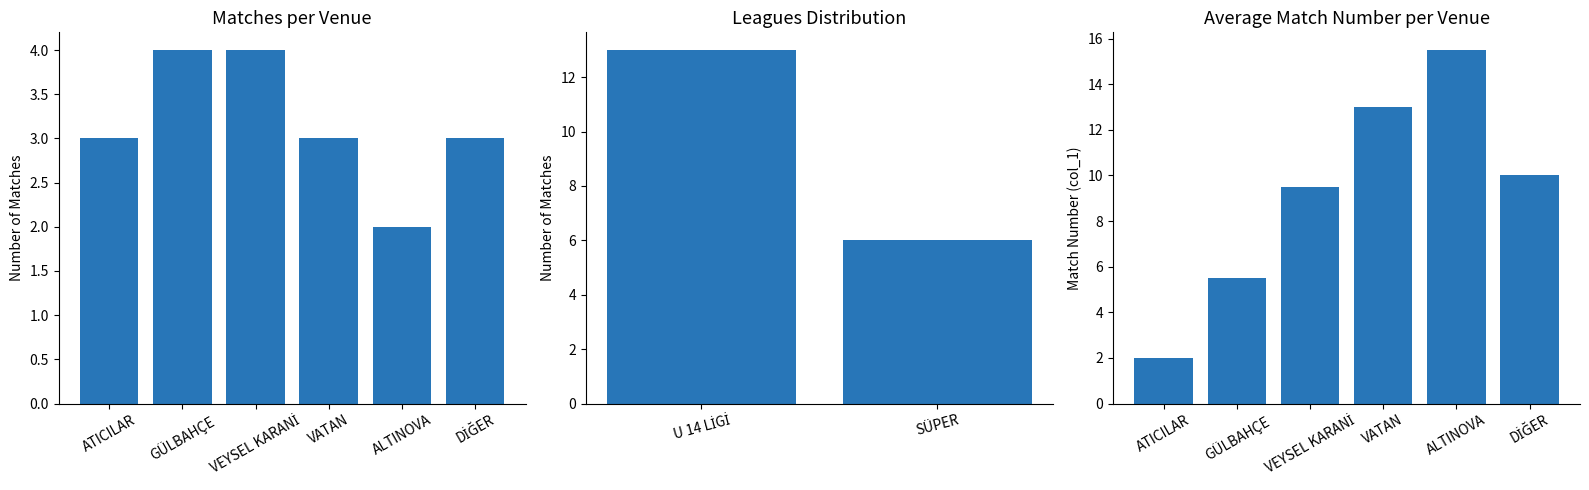

List the labels in order of value, smallest first.

ALTINOVA, ATICILAR, VATAN, DİĞER, GÜLBAHÇE, VEYSEL KARANİ